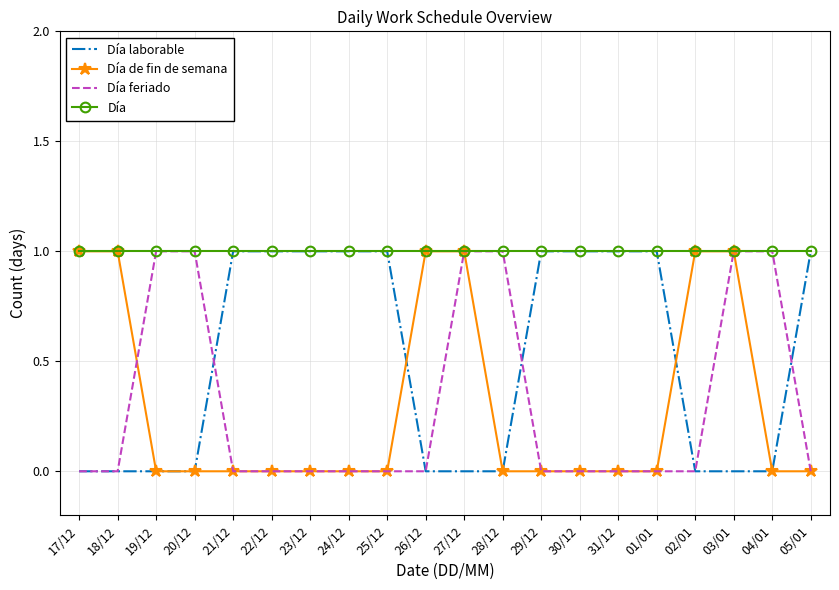

What position from the left is 23/12?

7